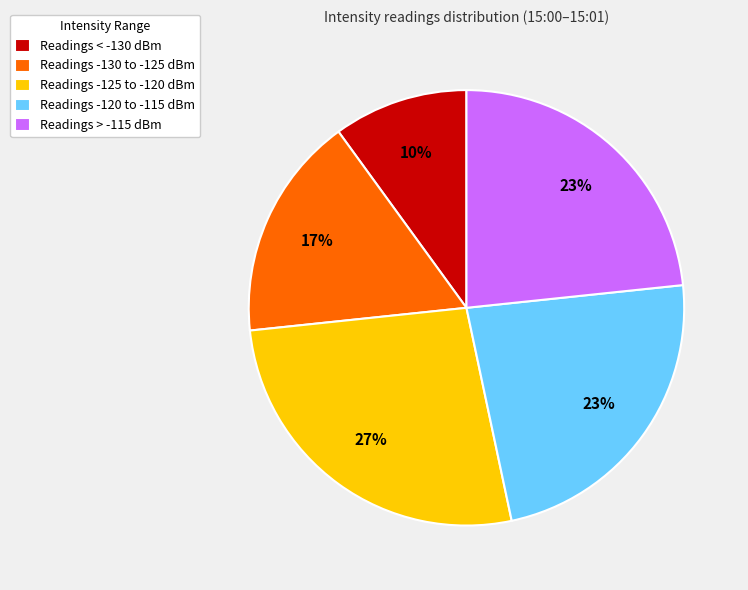

Count the number of slices in the pie.

5